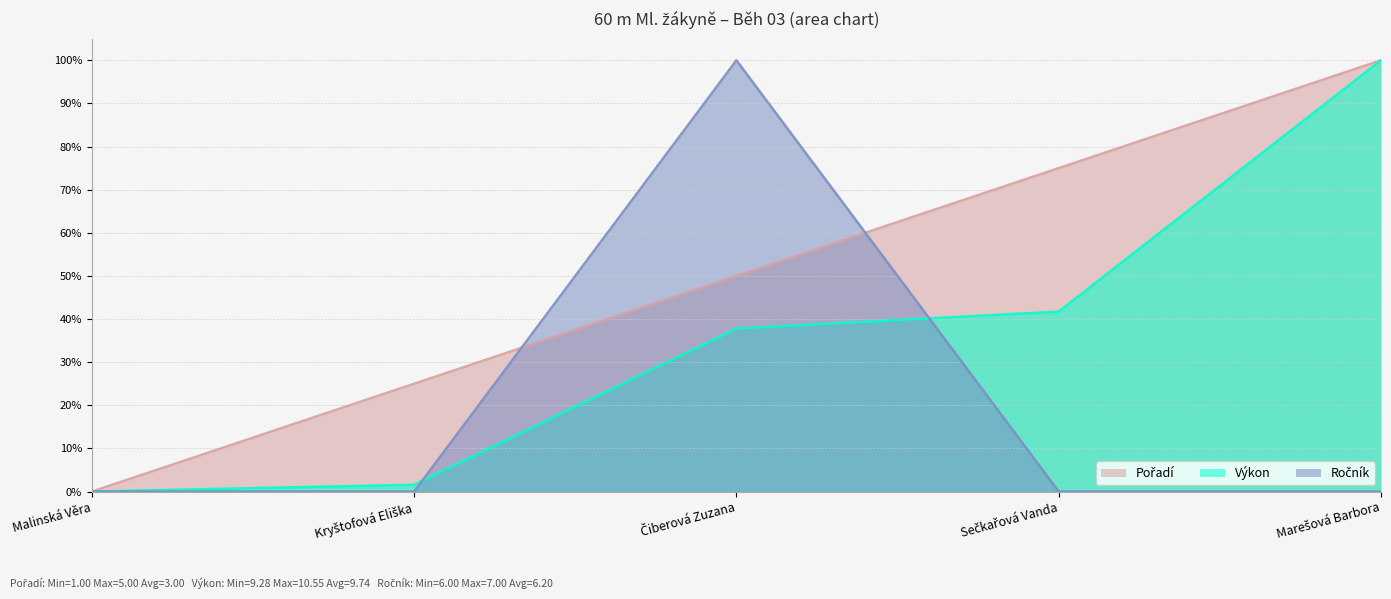

What position from the right is Marešová Barbora?

1